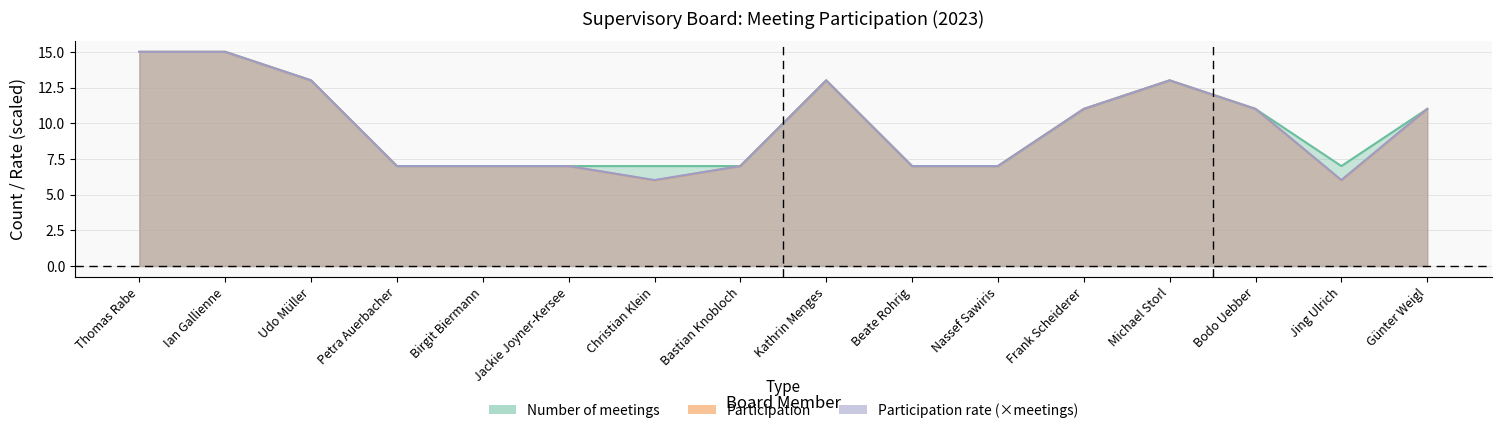

True or false: Number of meetings and Participation cross at least once.

False